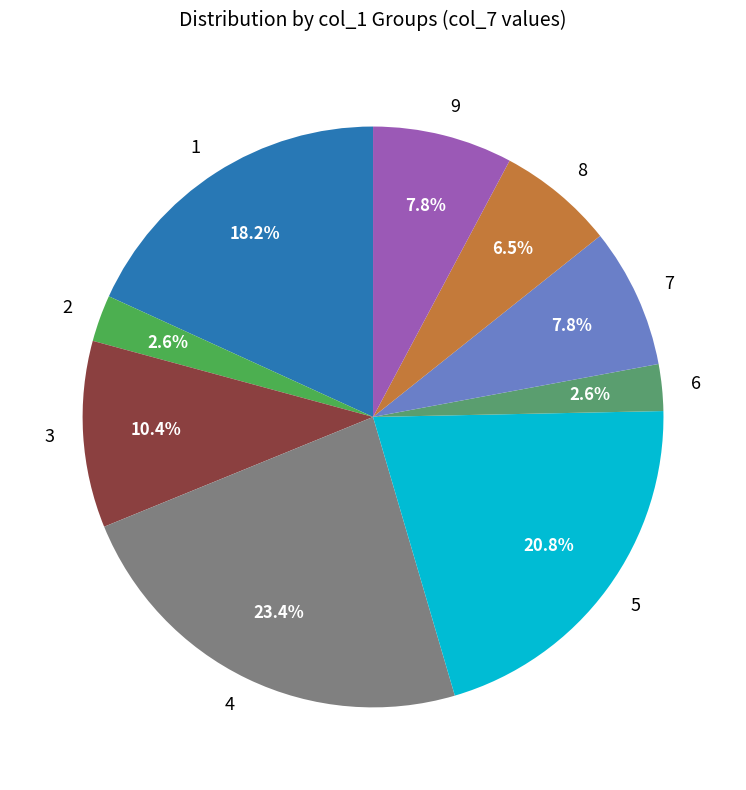

Is 7 the majority of the pie?

No